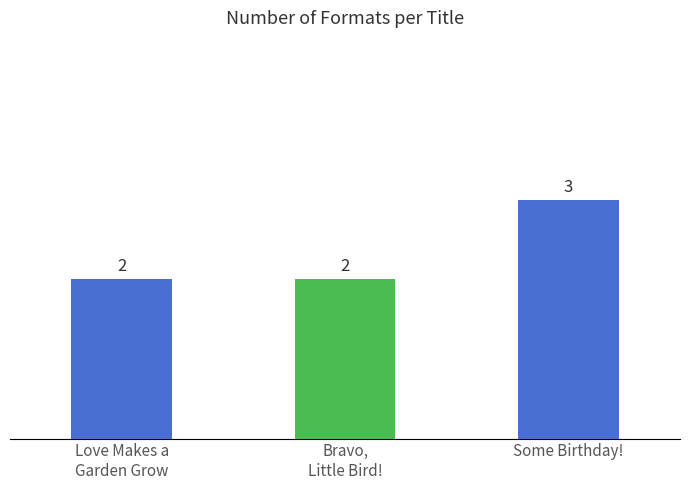

How many values are between 2 and 3?

3